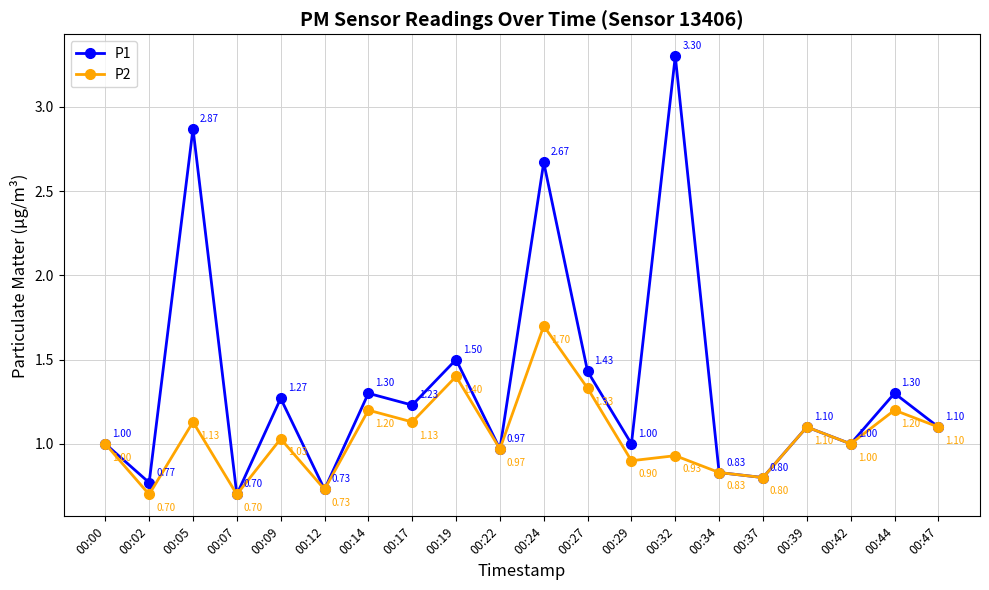

Where is the first local minimum for P1?

00:02